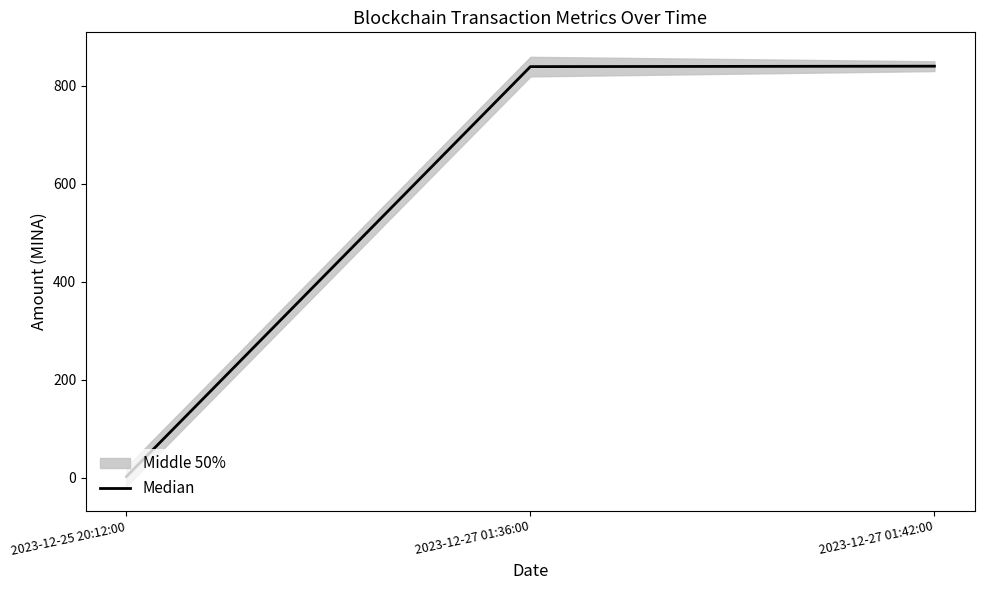

Reading left to right, transcribe all the data shown in this chart.

2023-12-25 20:12:00=2.0	2023-12-27 01:36:00=839.0	2023-12-27 01:42:00=839.9